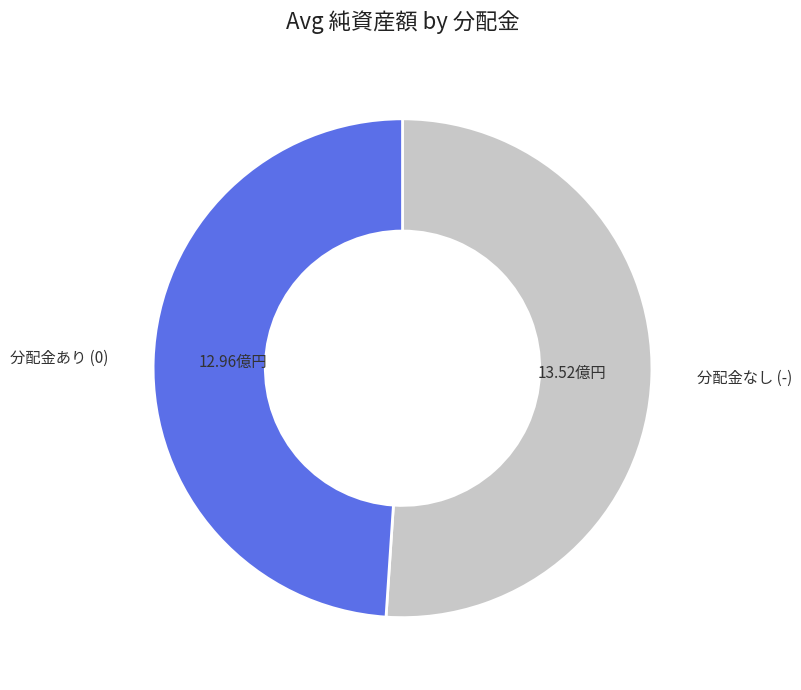

Does 分配金なし (-) represent more than half of the total?

Yes